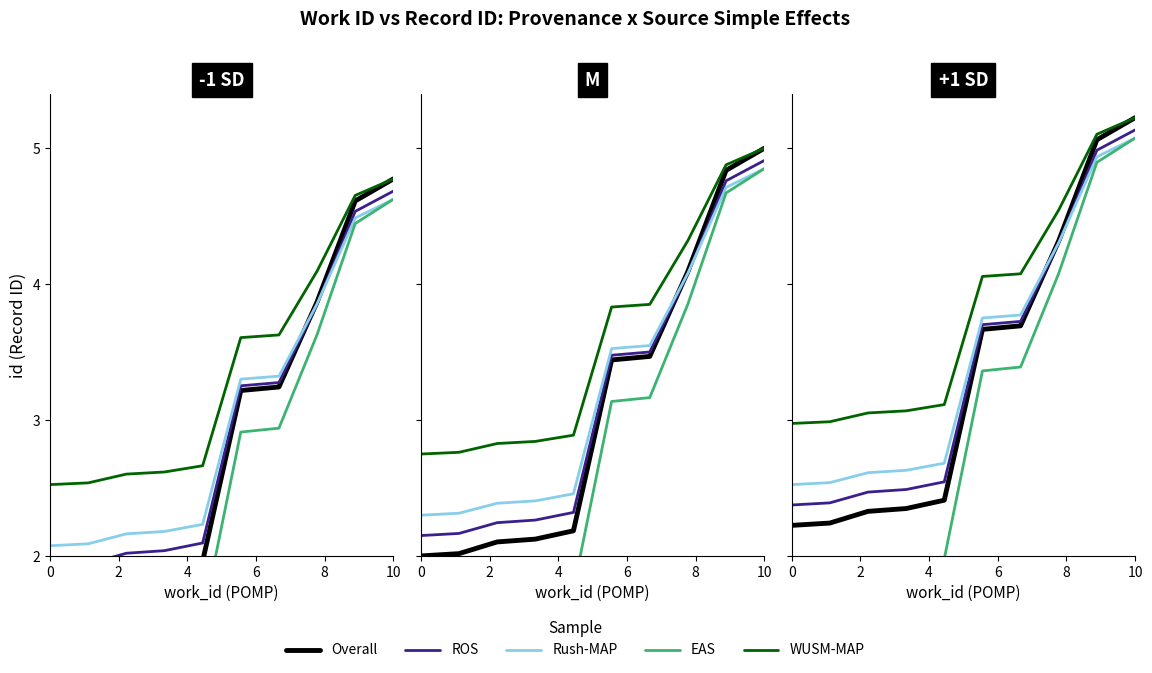

At how many categories does at least one series exceed 4?

5